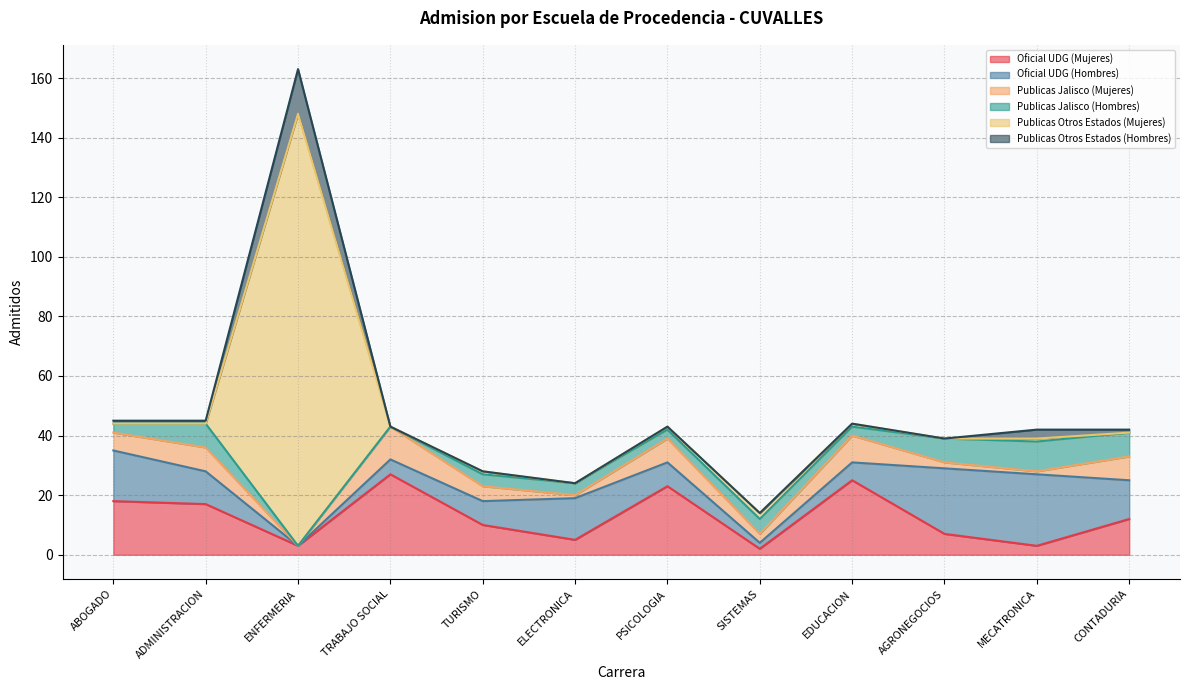

Is it true that Publicas Jalisco (Hombres) equals 4 at ABOGADO?

False